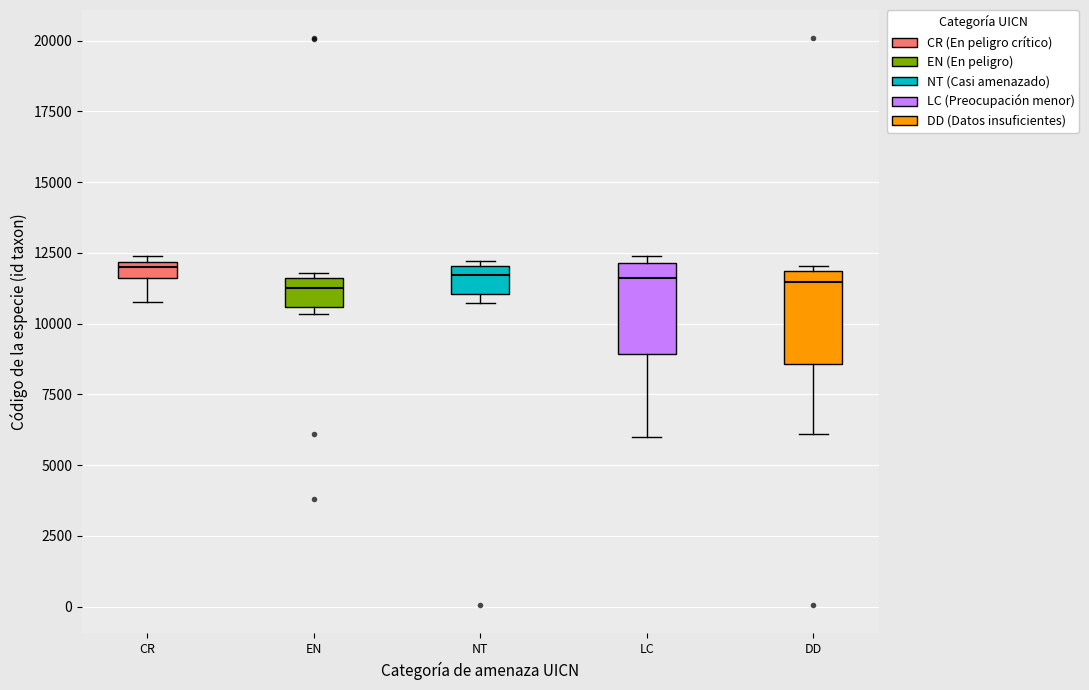

Where does the lower whisker of the box for CR end on the y-axis? The values are not printed on the chart, so give them approximately, as read against the axis.

11000